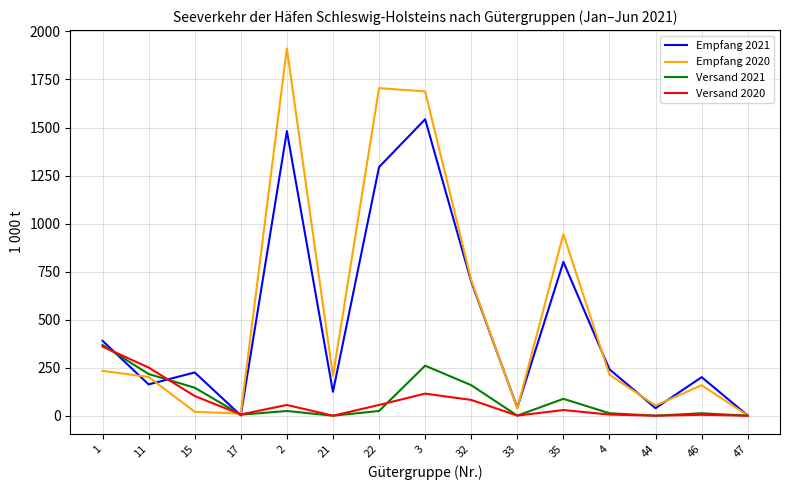

Is the value of Empfang 2021 at 35 greater than the value of Versand 2021 at 46?

Yes